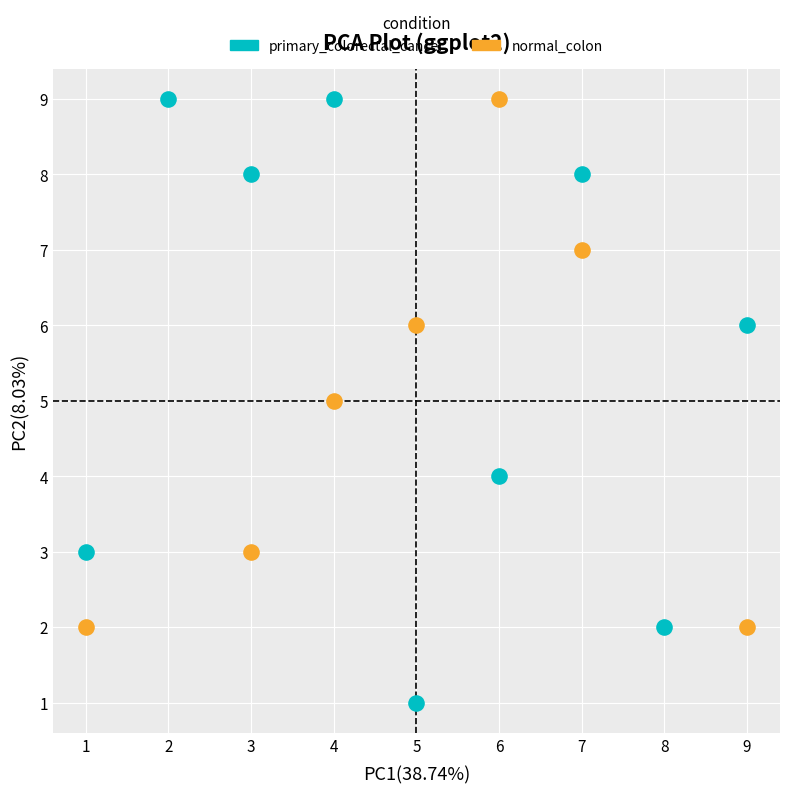

What are all the series names shown in the legend?

primary_colorectal_cancer, normal_colon